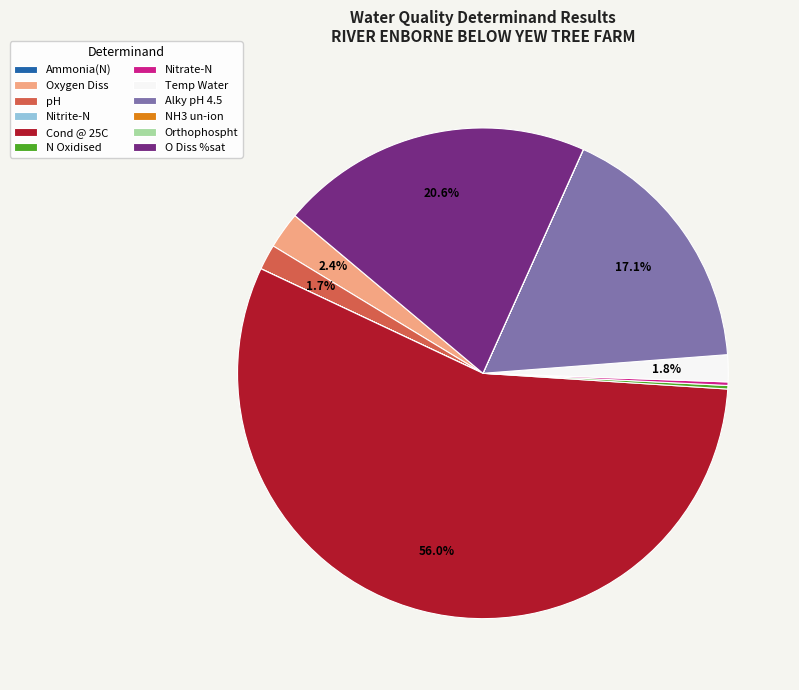

Is Cond @ 25C the majority of the pie?

Yes